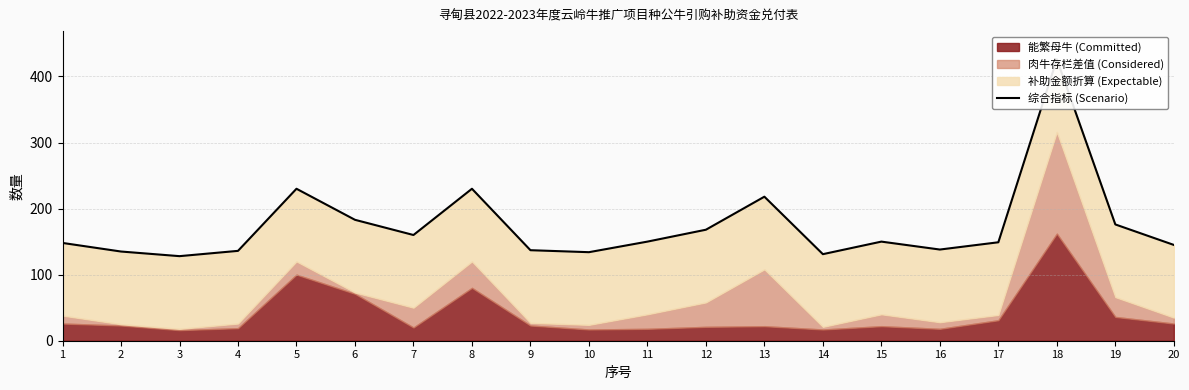

Reading left to right, what are all the values shown in this chart?

148	135	128	136	230	183	160	230	137	134	150	168	218	131	150	138	149	426	176	145